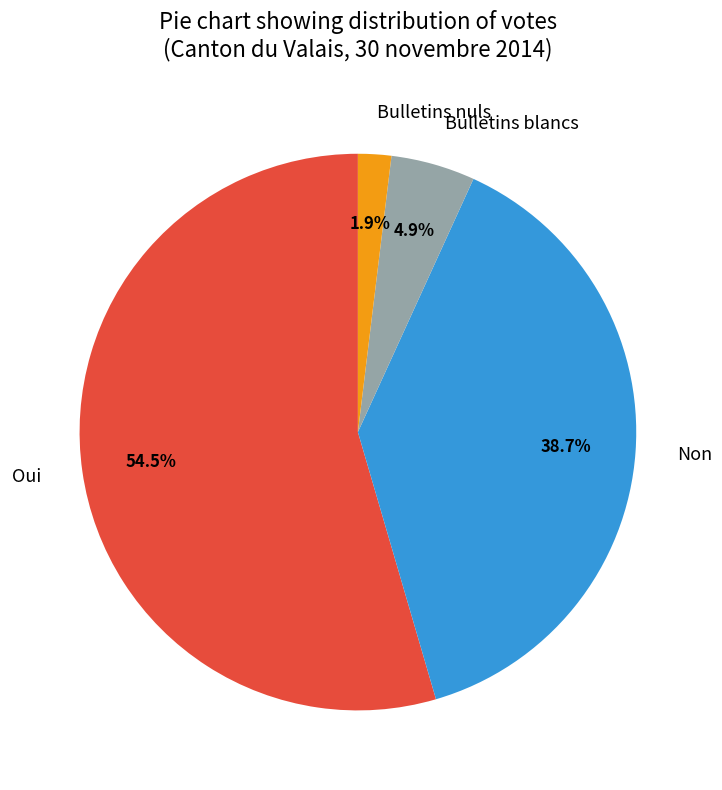

Which slice is the smallest?

Bulletins nuls